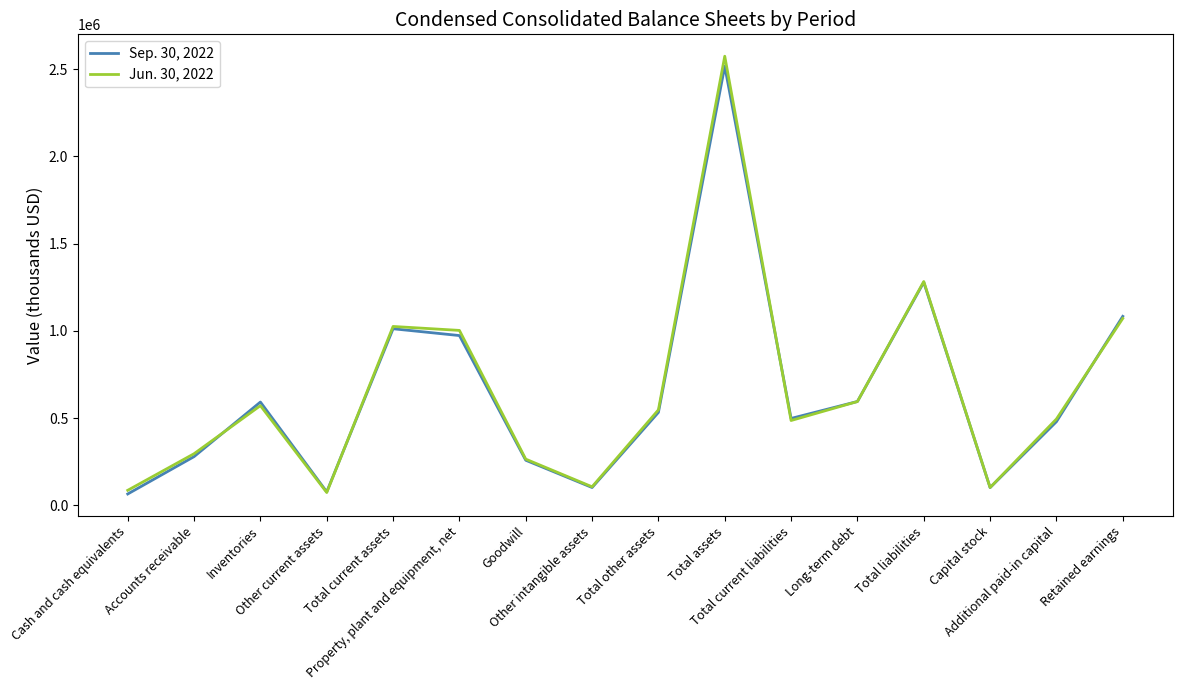

At which label does Jun. 30, 2022 first exceed 546775?

Inventories